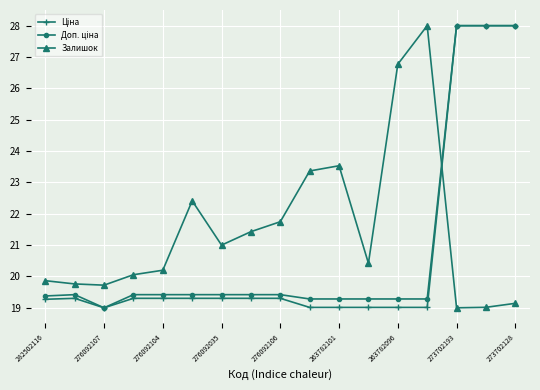

At how many categories does at least one series exceed 27?

4